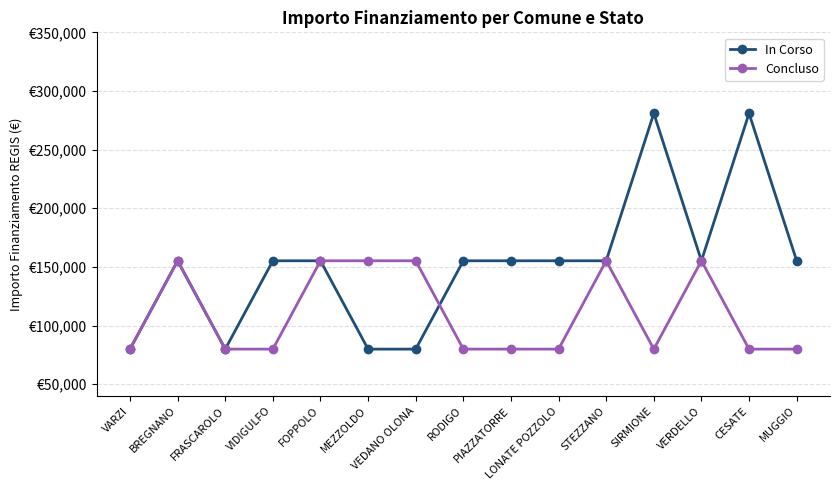

What are all the series names shown in the legend?

In Corso, Concluso